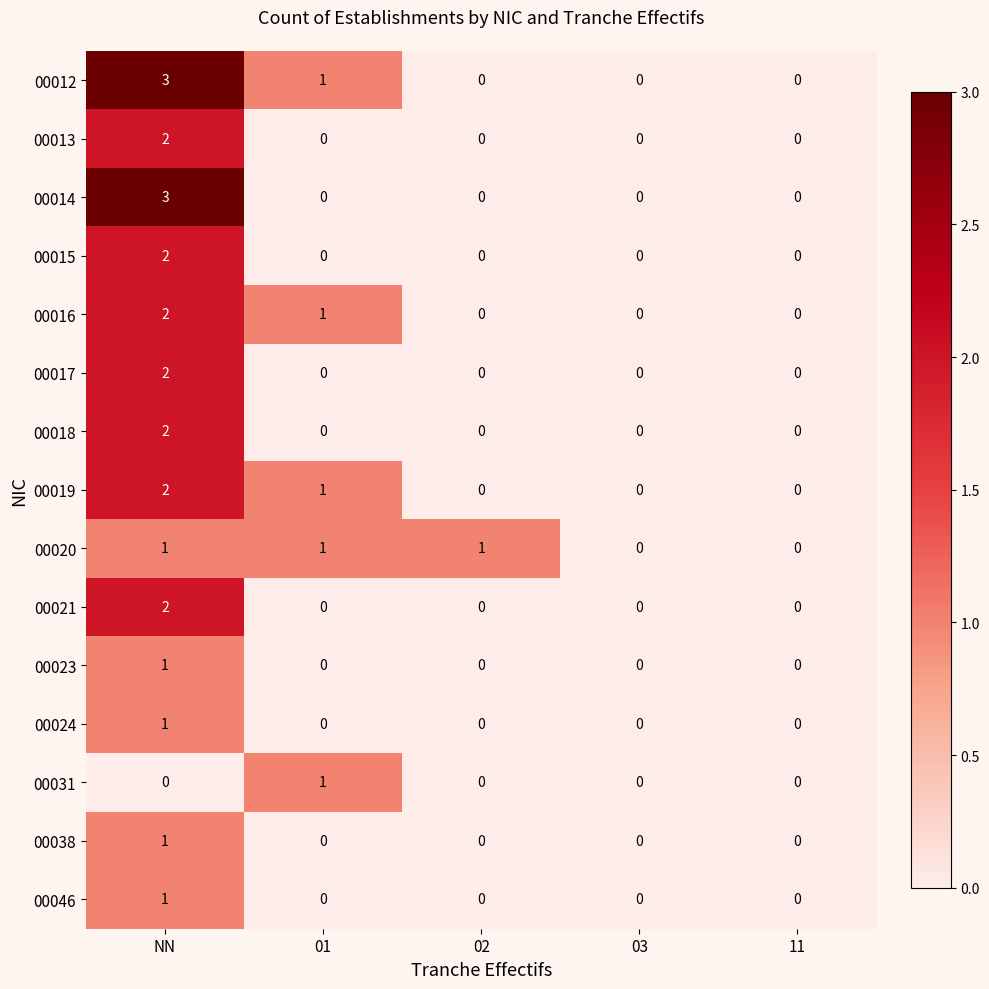

Is it true that 00021 equals 0 at 03?

True